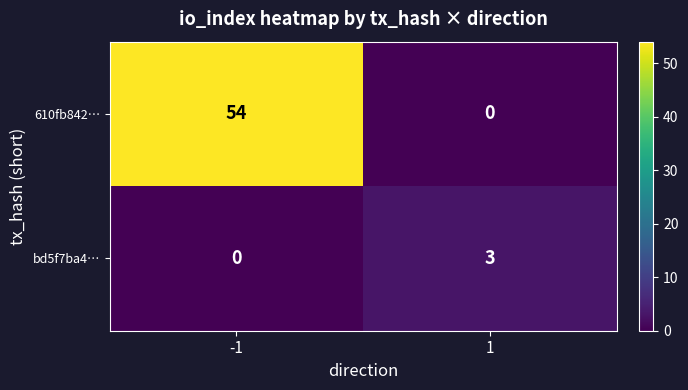

The value of bd5f7ba4… at 1 is 5. True or false?

False